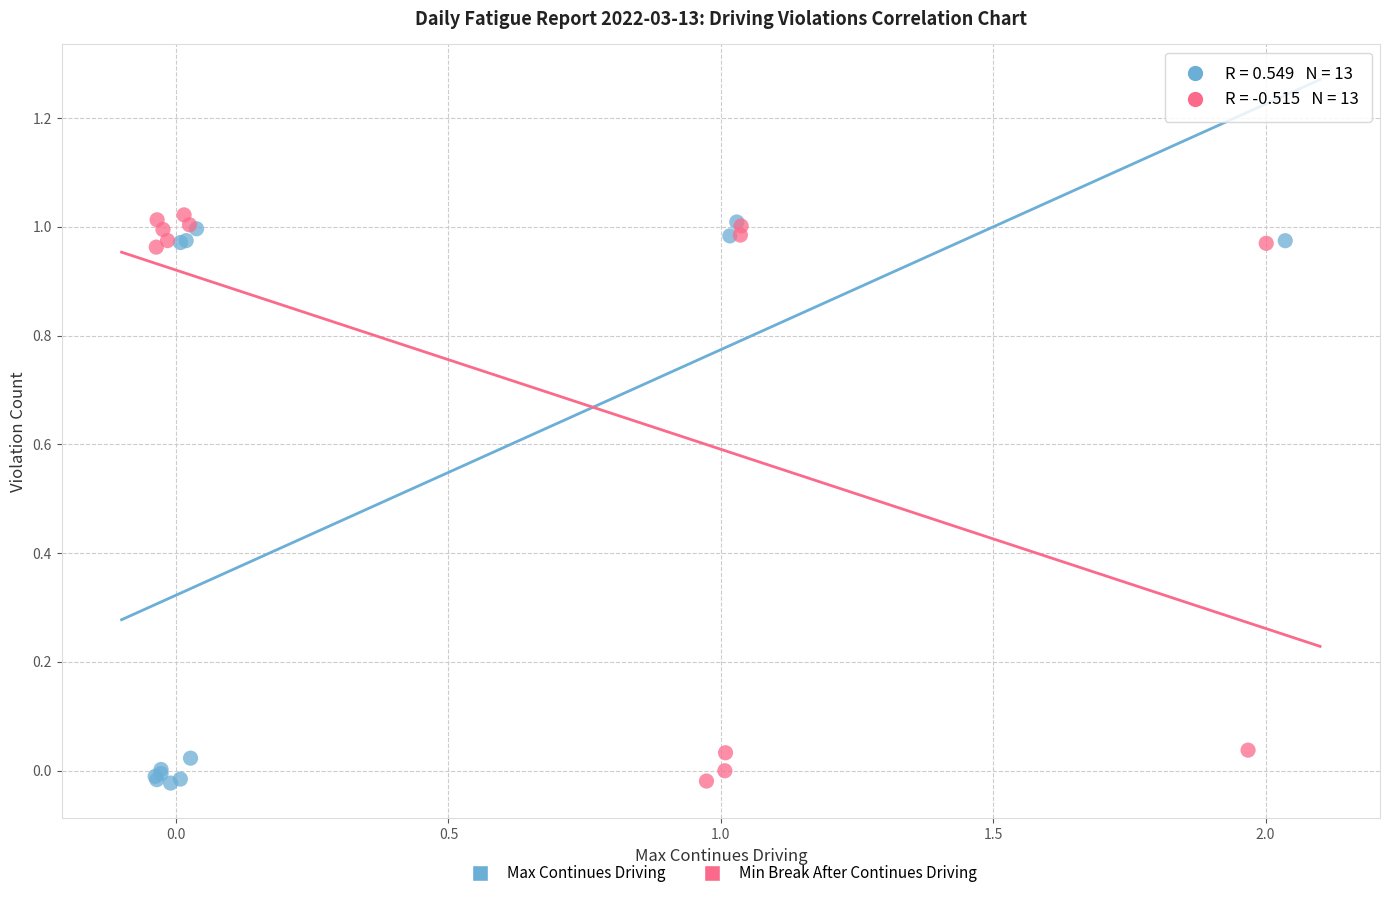

Which series reaches the maximum Y coordinate?

Min Break After Continues Driving